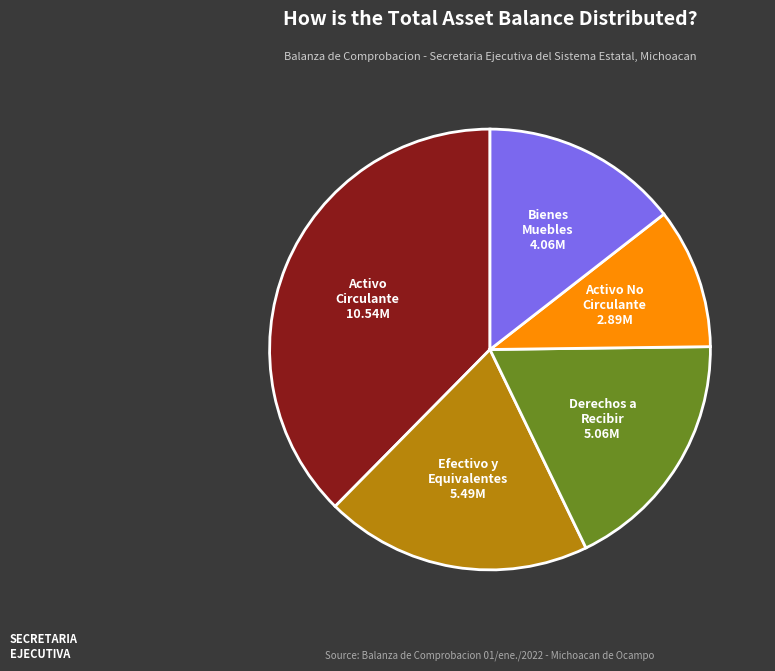

How many segments does this pie chart have?

5